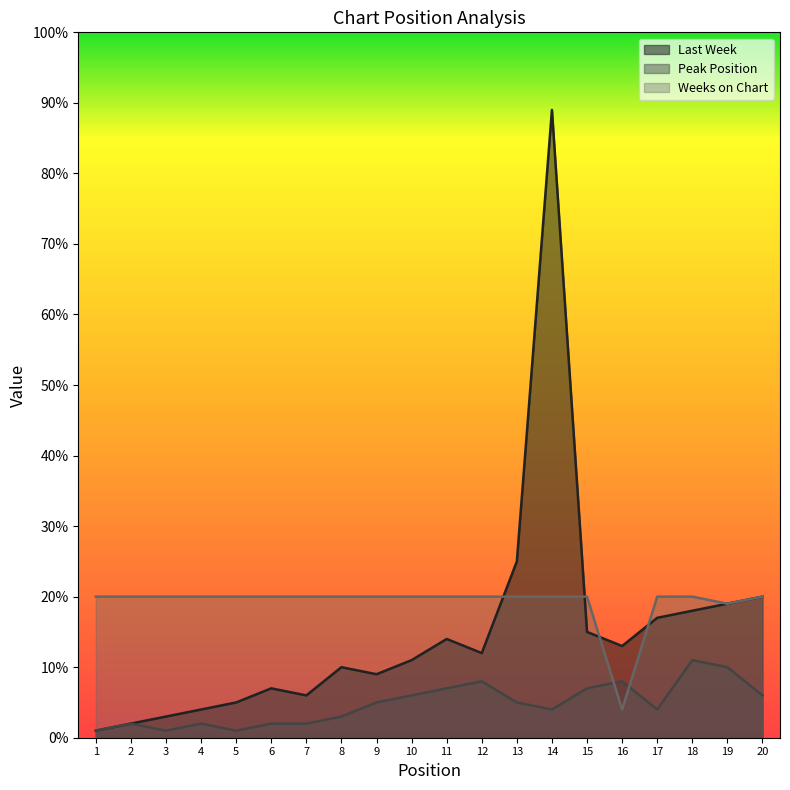

What is the approximate value of Weeks on Chart at 5?

20